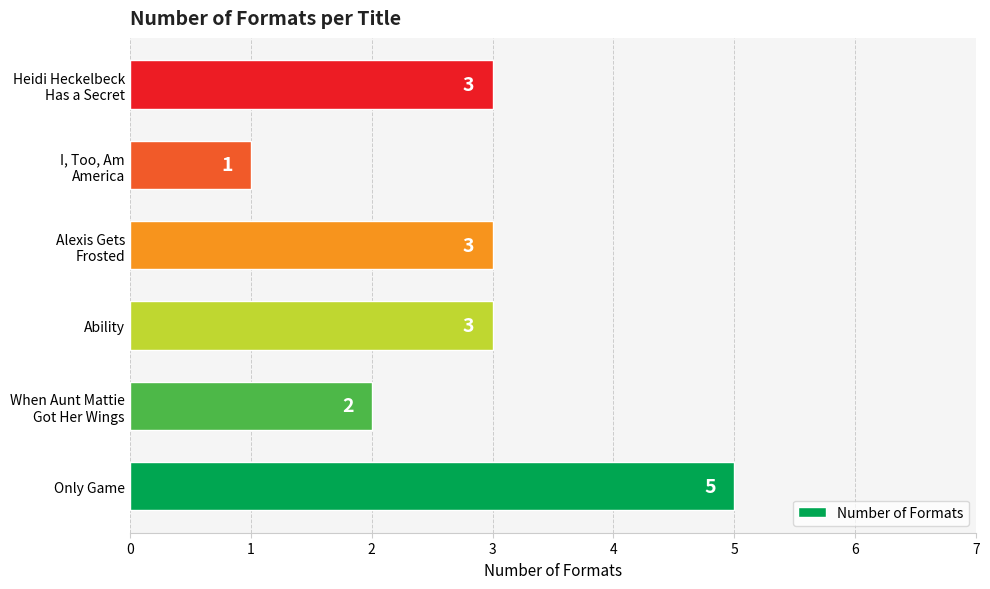

Count the values in the range 2 to 3.

4